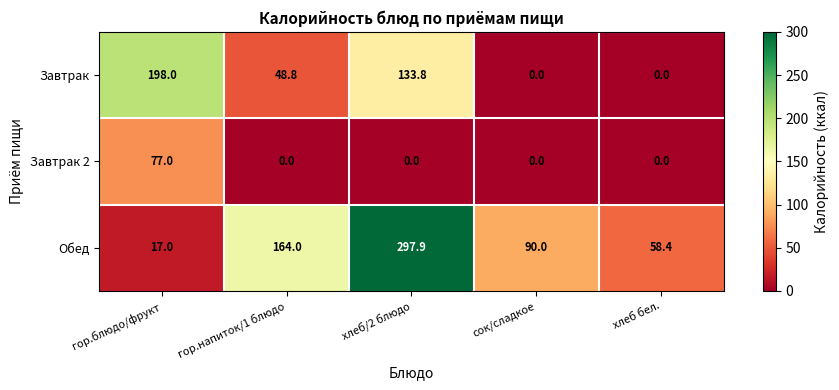

What is the total value across all series at гор.напиток/1 блюдо?

212.8